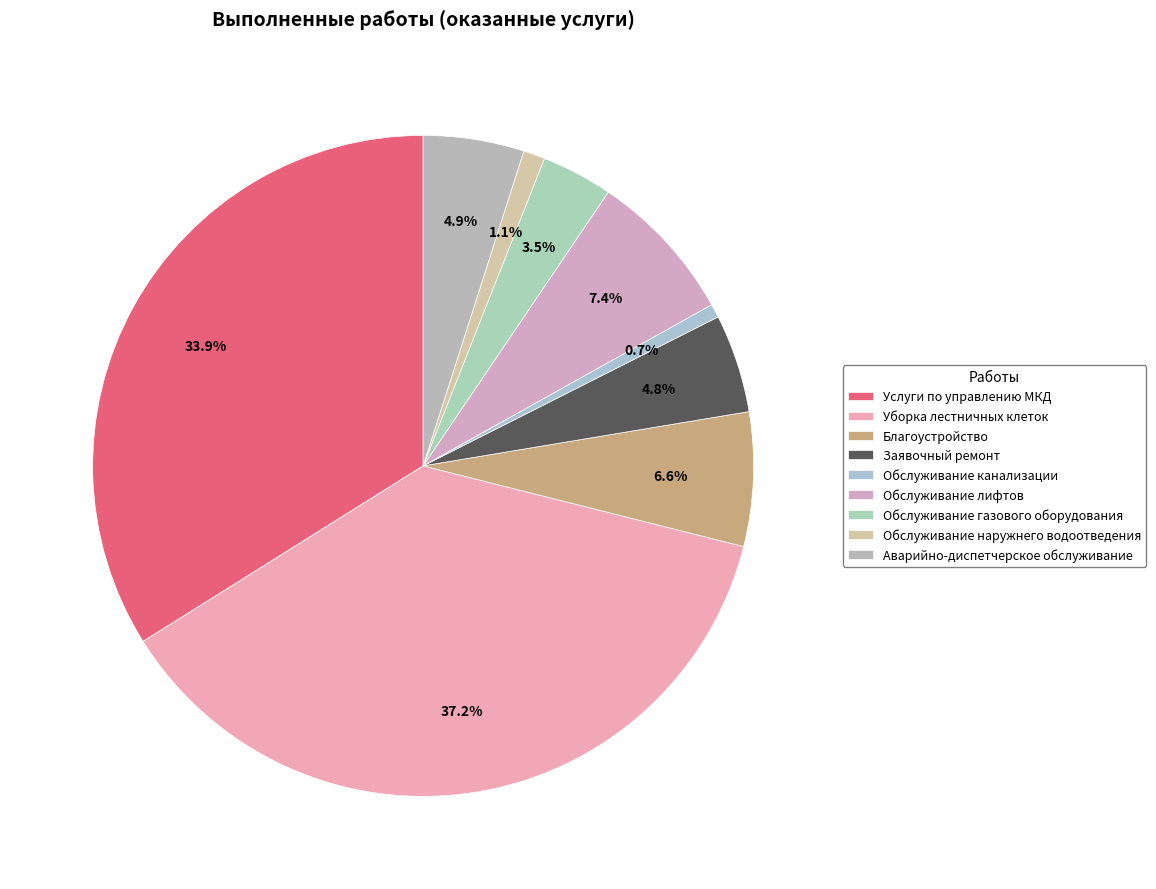

Is there any slice that represents more than half of the pie?

No